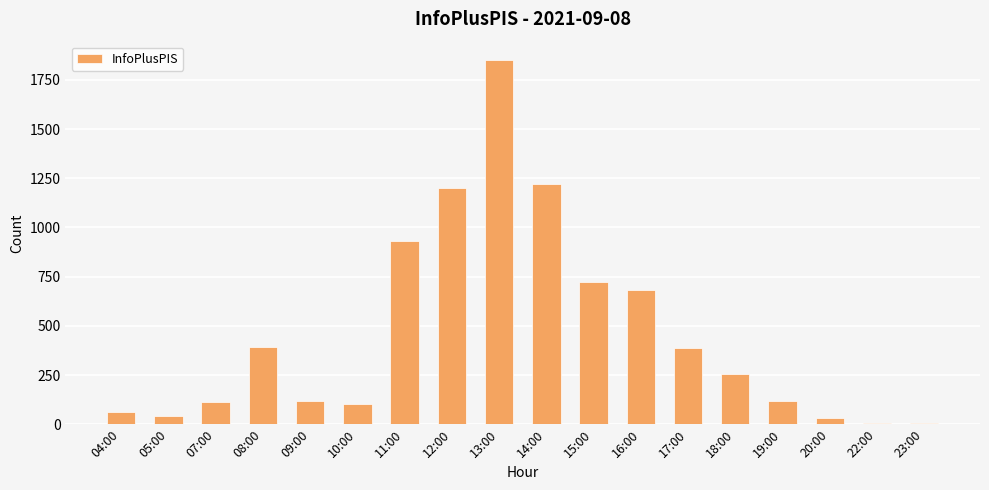

What is the greatest value displayed?

1852